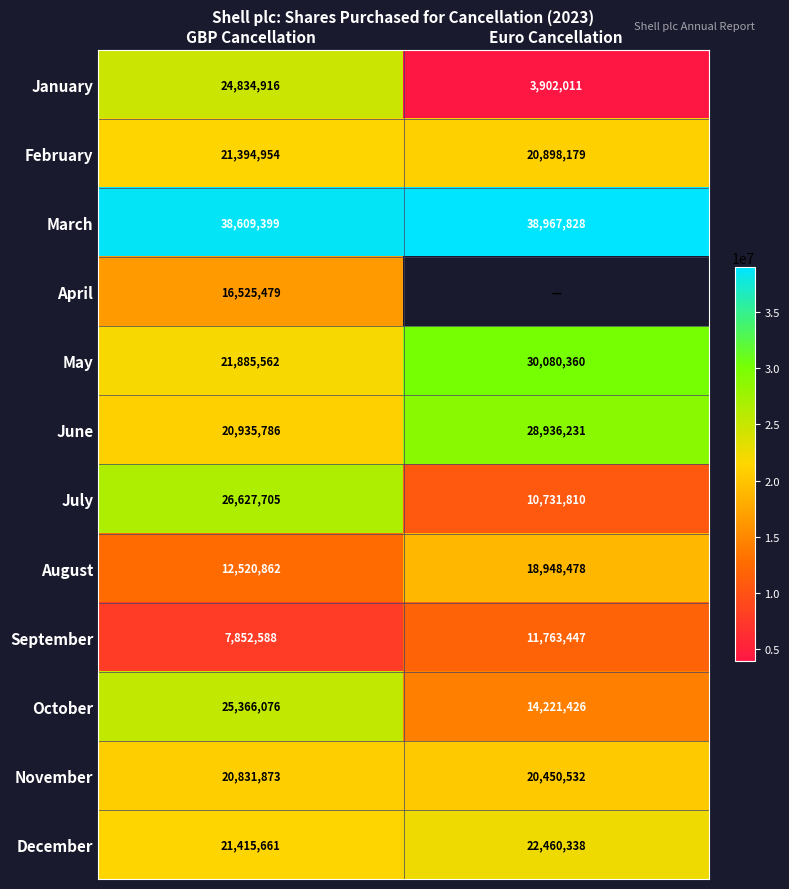

At how many categories does at least one series exceed 11911155?

2